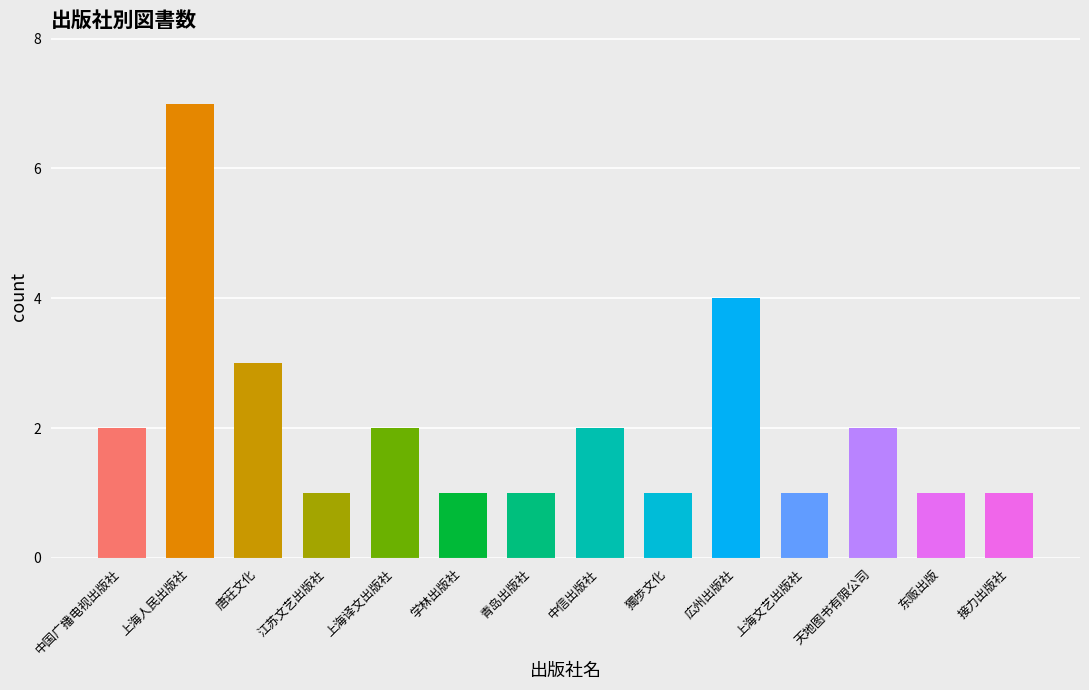

At which category does the chart reach its peak across all series?

上海人民出版社